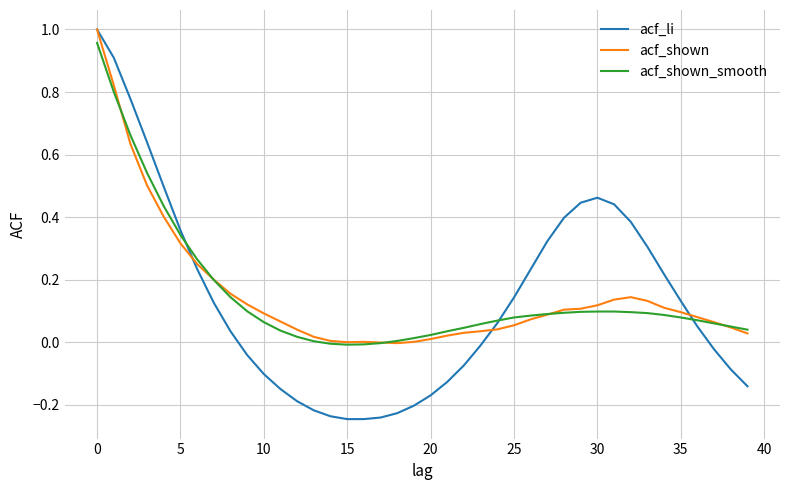

Which series has the largest range (max minus min)?

acf_li